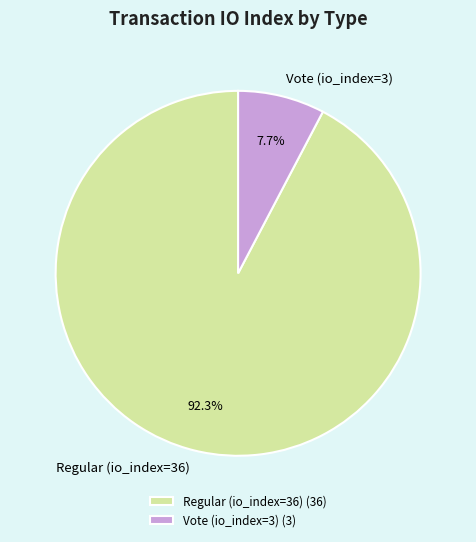

To the nearest percent, what is the difference between the largest and smallest slice percentages?

85%